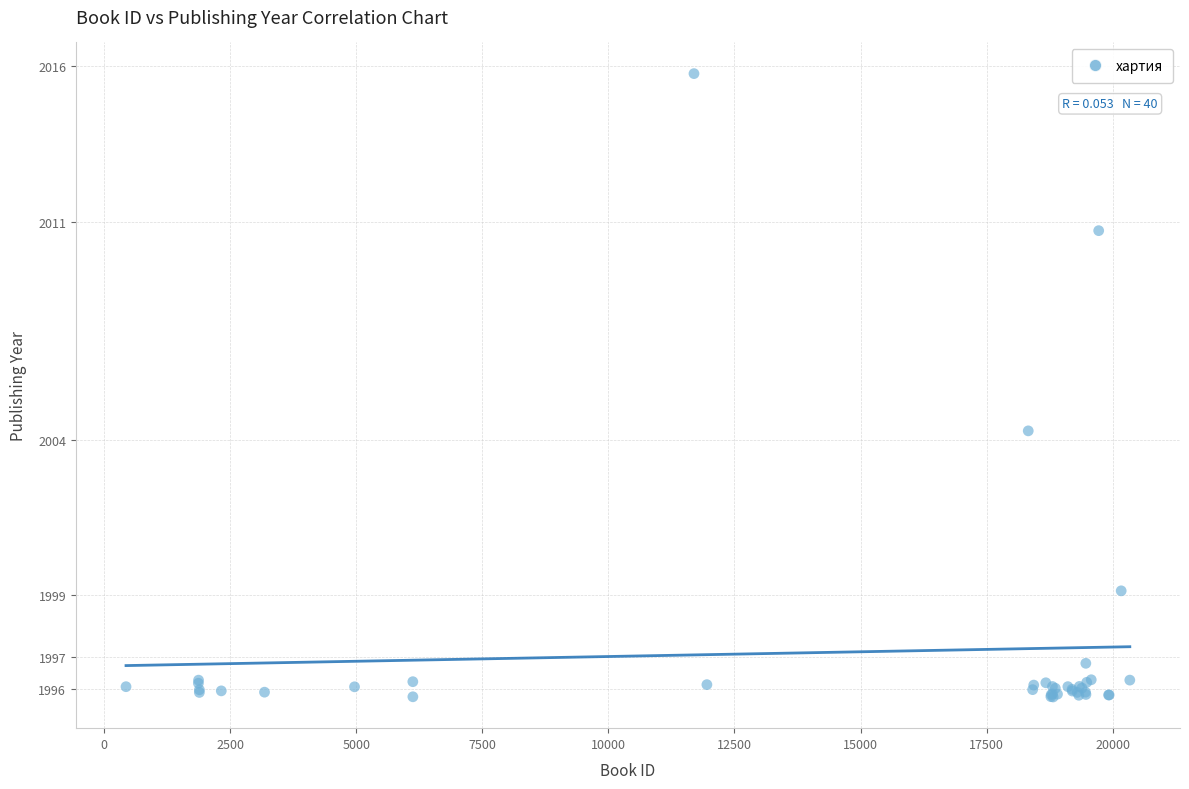

What Y value in the scatter plot is closest to 2005?

2004.3